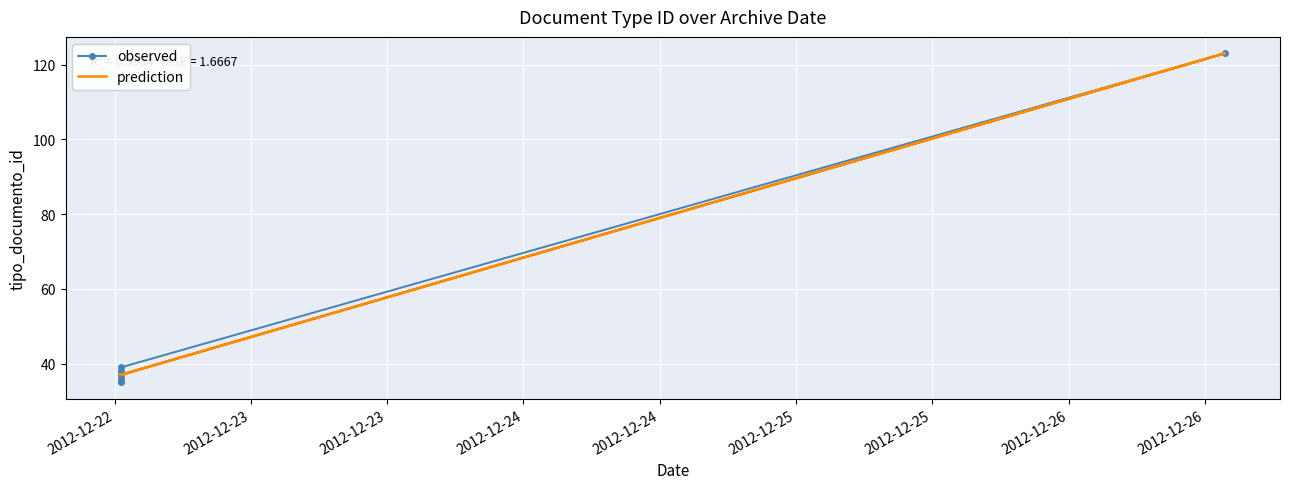

How many times do prediction and observed cross each other?

4